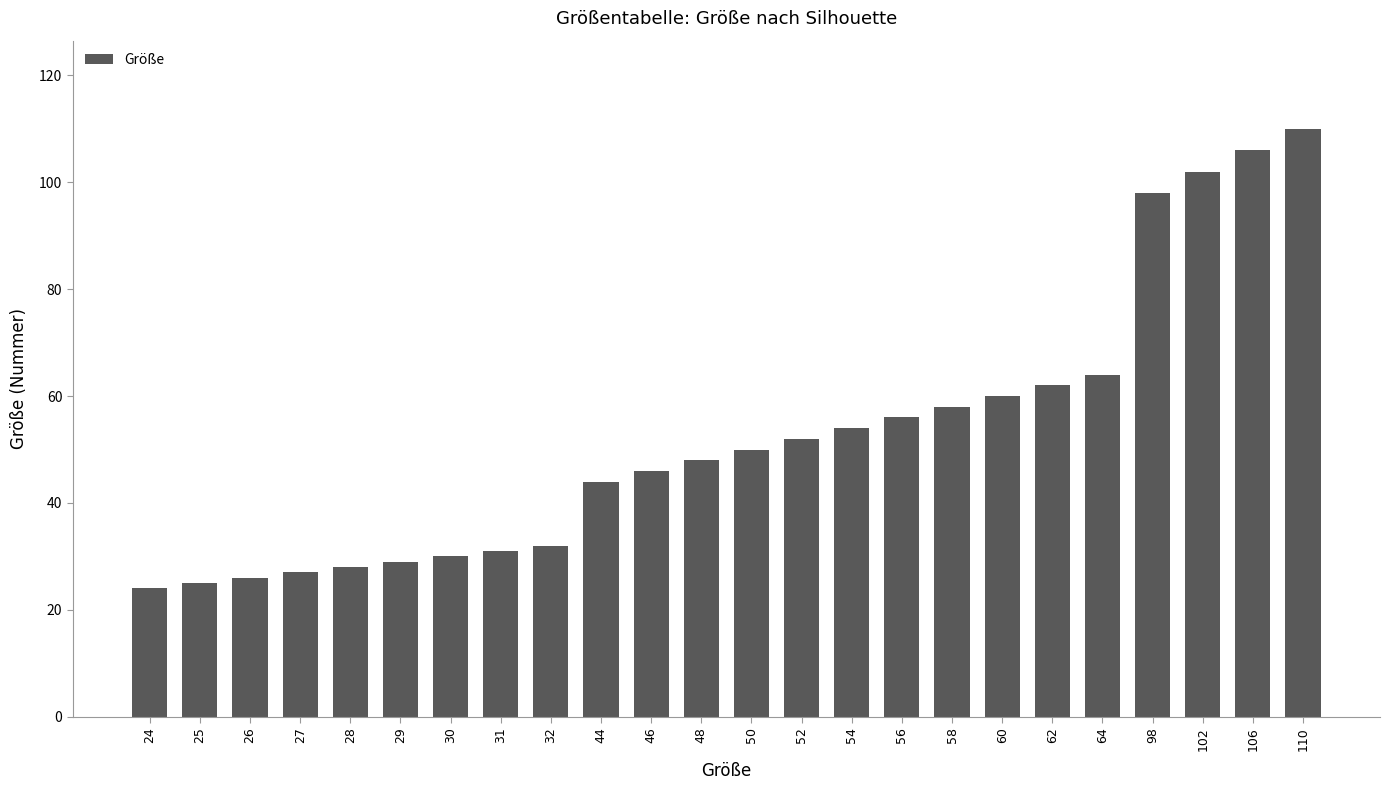

The chart shows a value of 24 at 24. True or false?

True